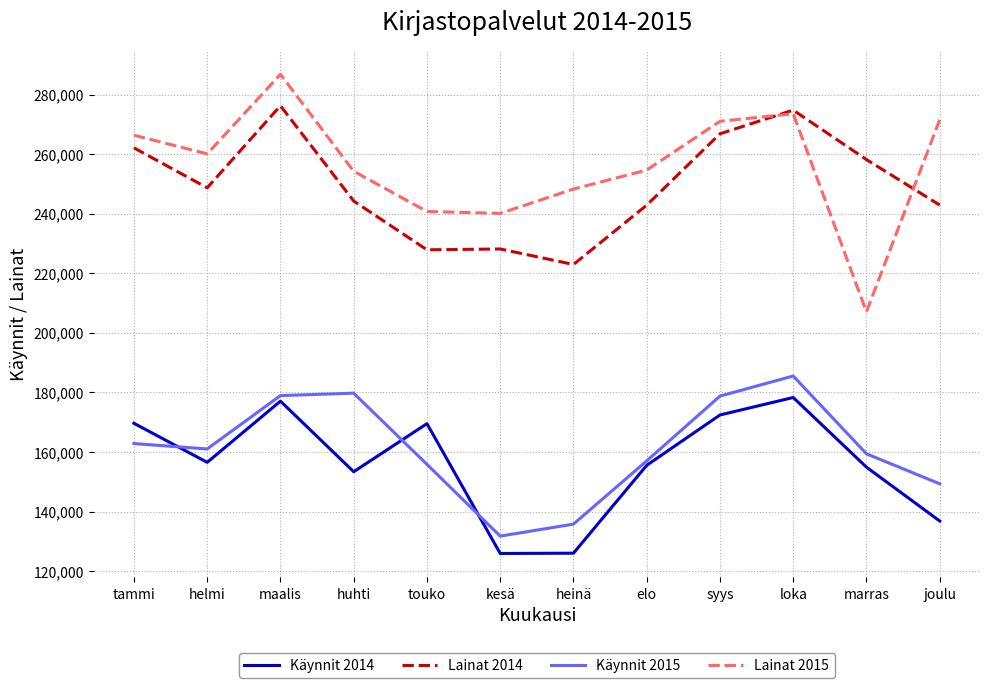

What is the sum of all Lainat 2015 values?

3074226